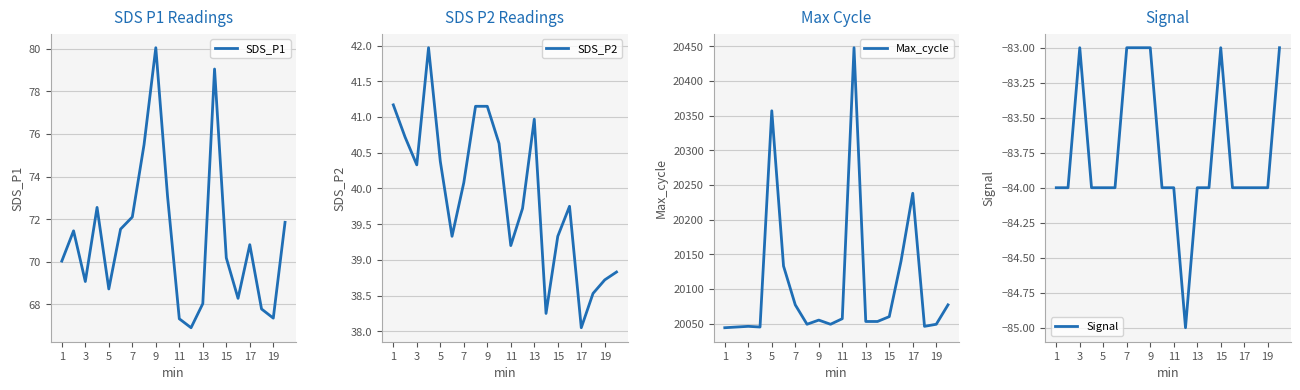

True or false: SDS_P1 and Signal intersect in this chart.

False